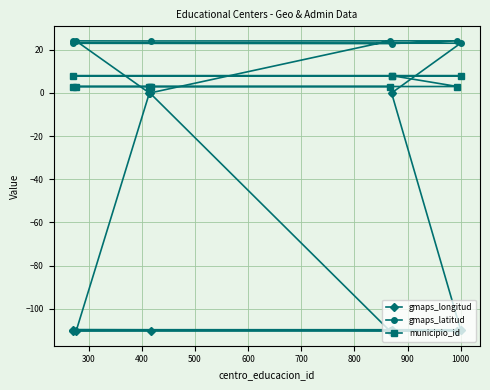

What is the difference between the maximum and minimum values in the gmaps_longitud series?

110.4